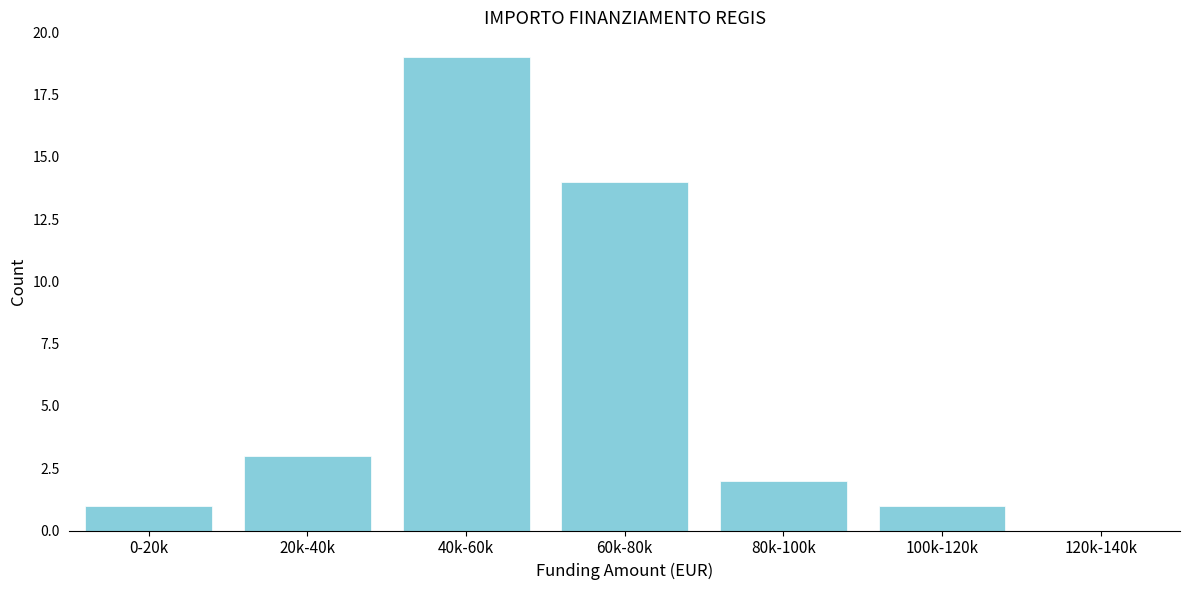

Reading left to right, transcribe all the data shown in this chart.

0-20k=1	20k-40k=3	40k-60k=19	60k-80k=14	80k-100k=2	100k-120k=1	120k-140k=0